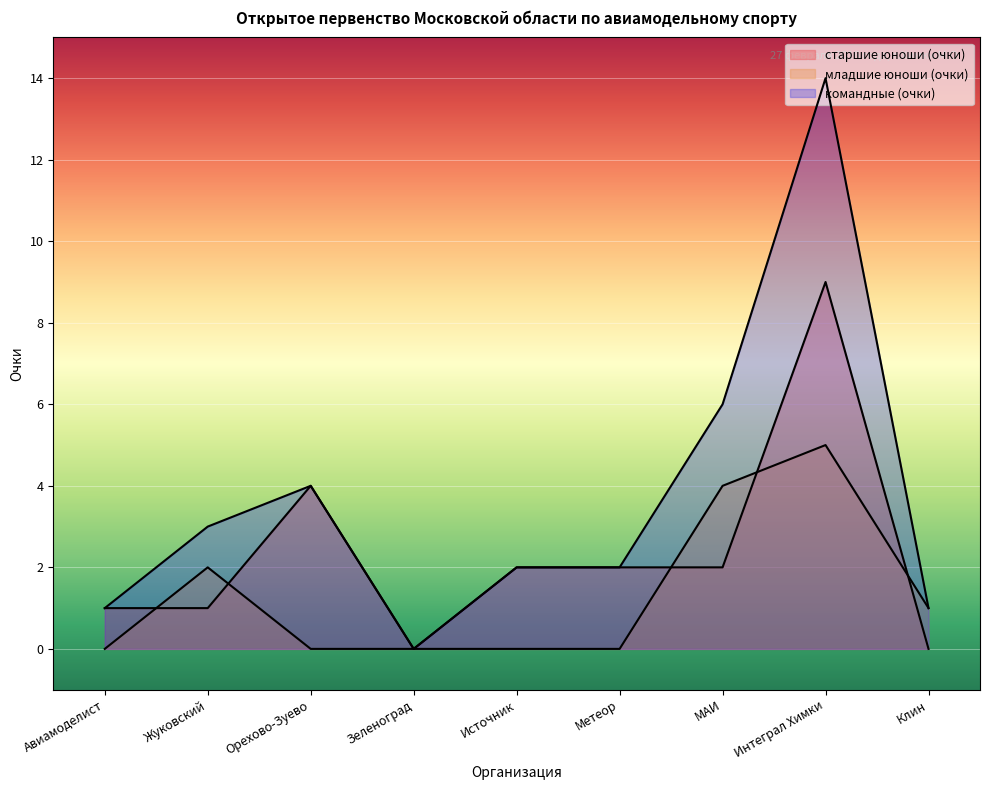

The командные (очки) series shows 2 at Источник. True or false?

True